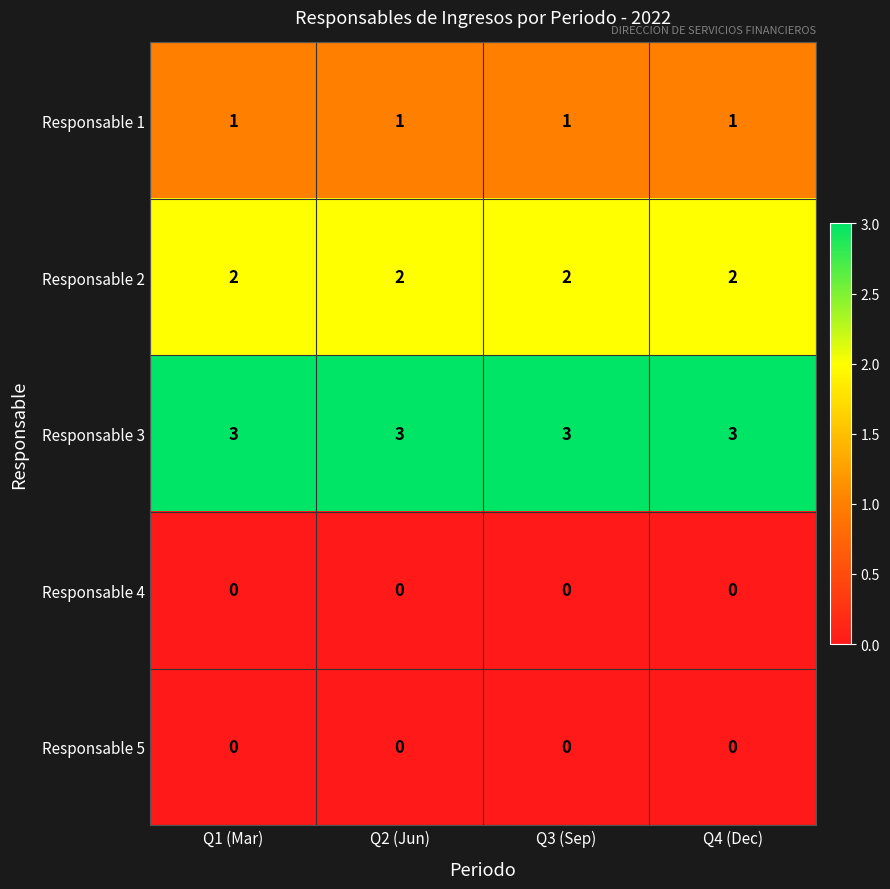

Which series has the largest total across all categories?

Responsable 3